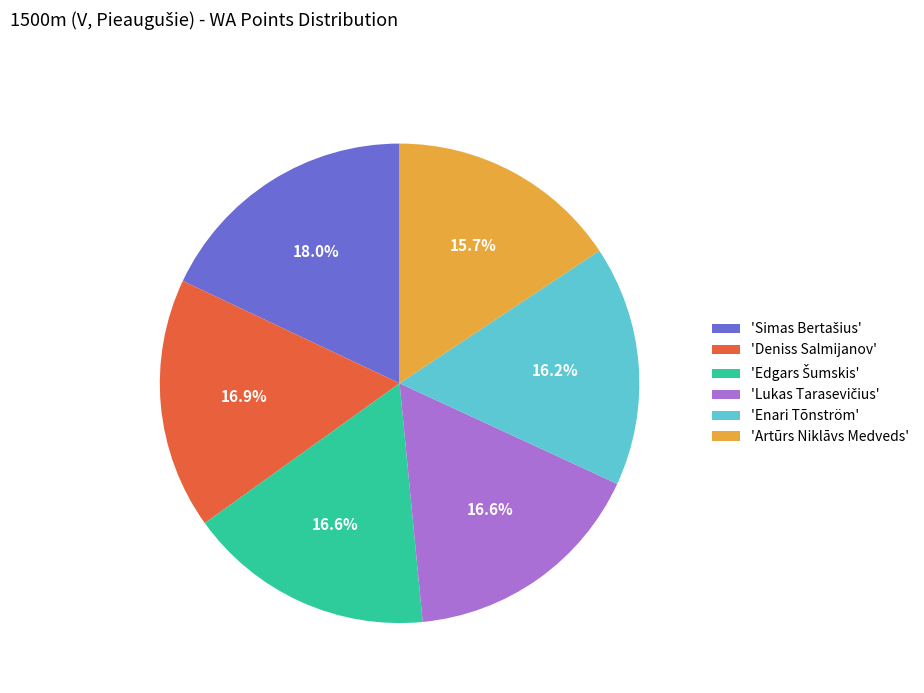

Is there any slice that represents more than half of the pie?

No